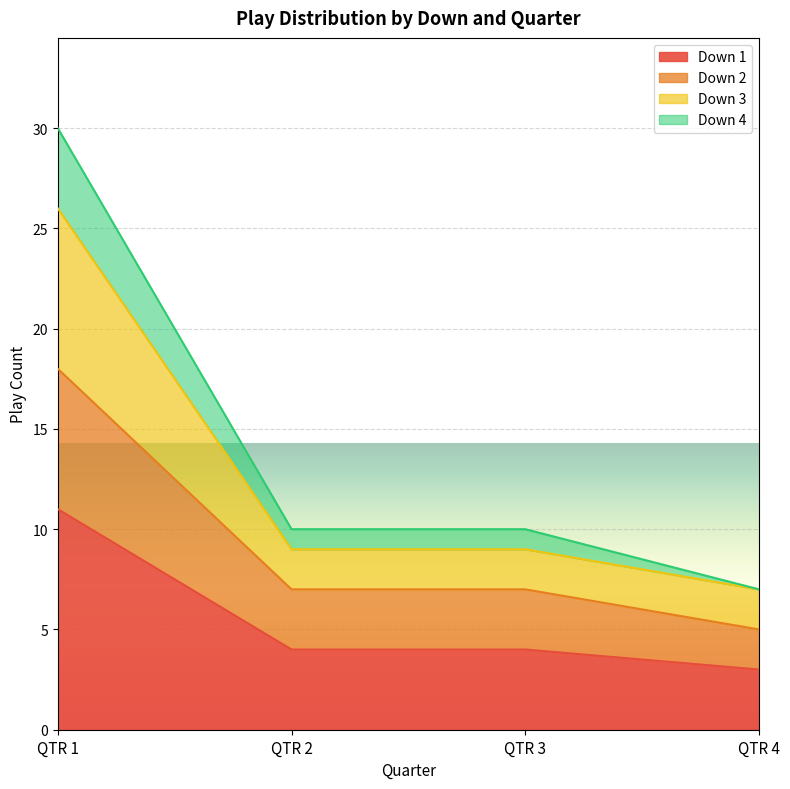

Which category has the highest value in the Down 1 series?

QTR 1